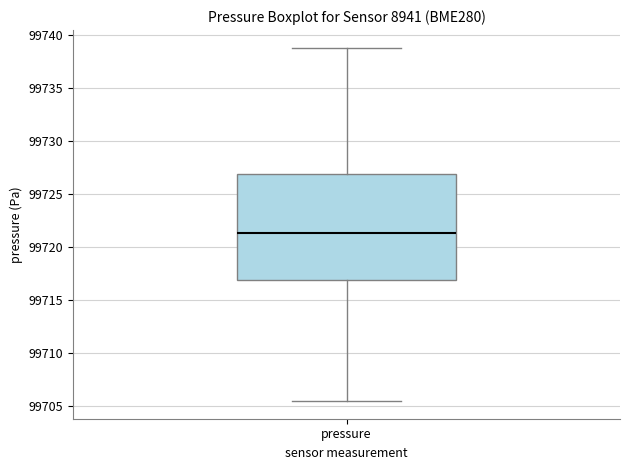

Read this box plot against the y-axis: the position of the median line, the range covered by the box, and the ends of both whiskers. The values are not printed on the chart, so give them approximately, as read against the axis.

median 99721.5, box 99717.0 to 99727.0, whiskers 99705.5 to 99739.0